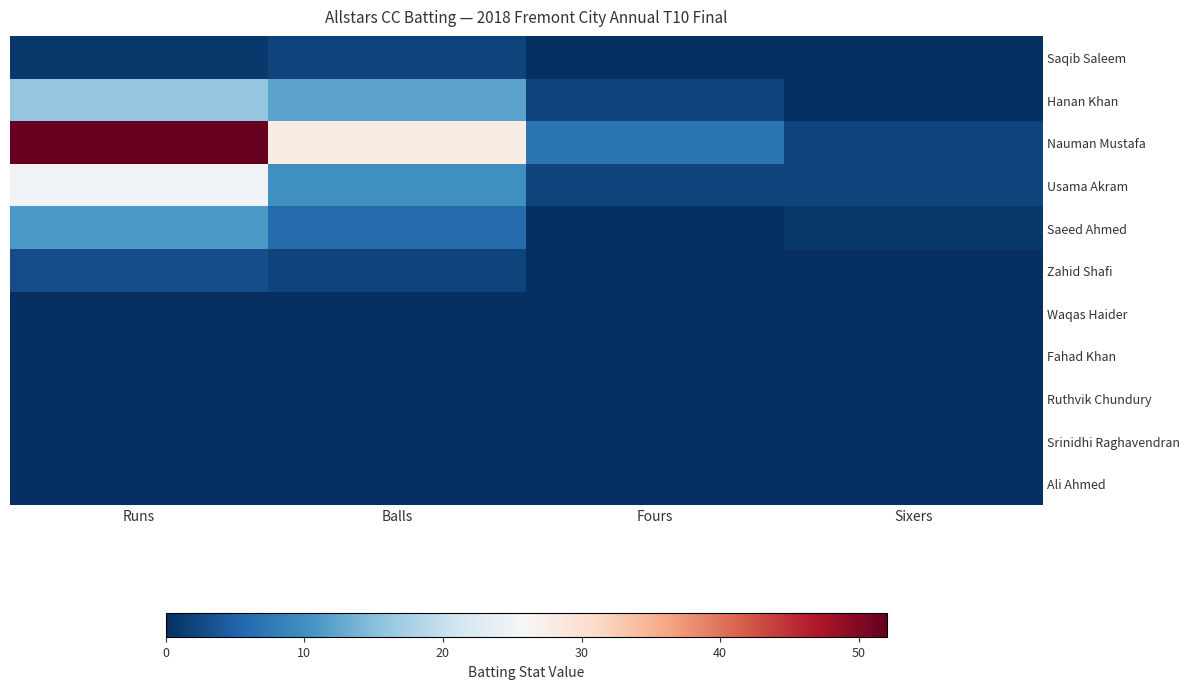

List the series in order of their peak value, highest first.

Nauman Mustafa, Usama Akram, Hanan Khan, Saeed Ahmed, Zahid Shafi, Saqib Saleem, Waqas Haider, Fahad Khan, Ruthvik Chundury, Srinidhi Raghavendran, Ali Ahmed